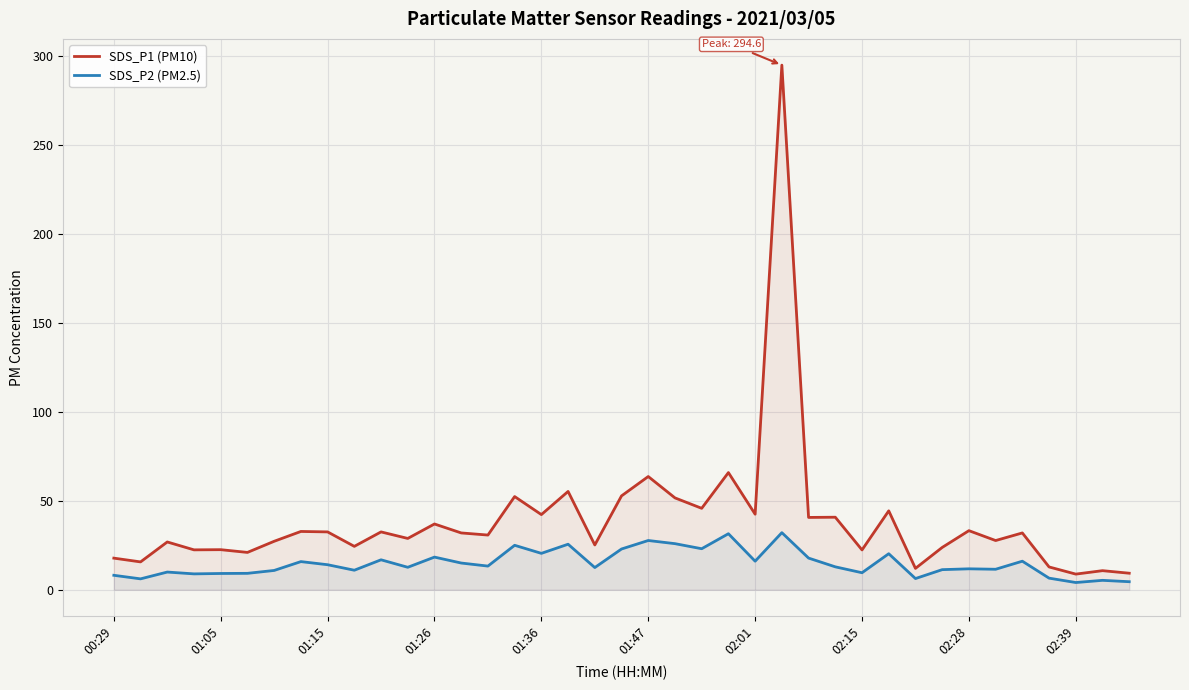

Which series has the largest total across all categories?

SDS_P1 (PM10)